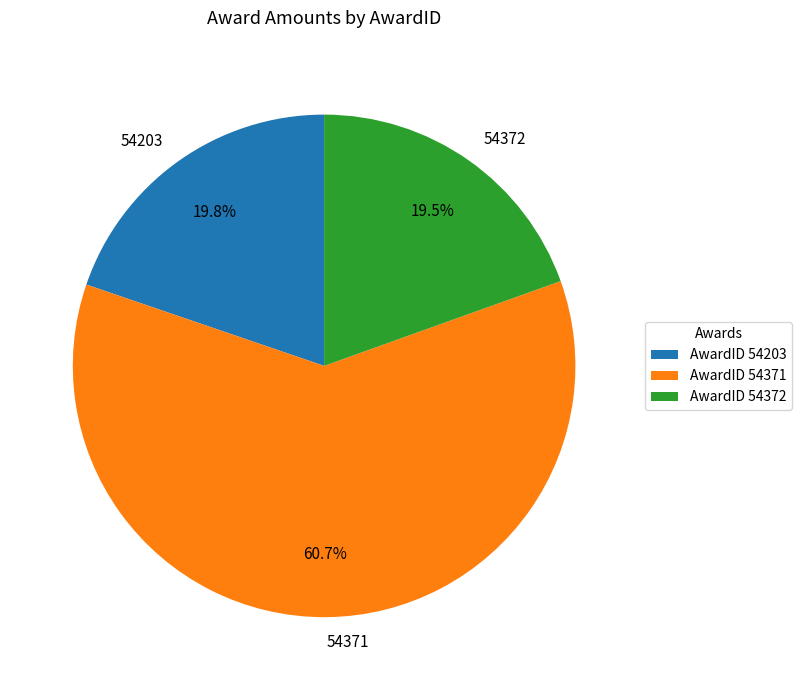

What portion of the pie excludes 54372?

80.5%